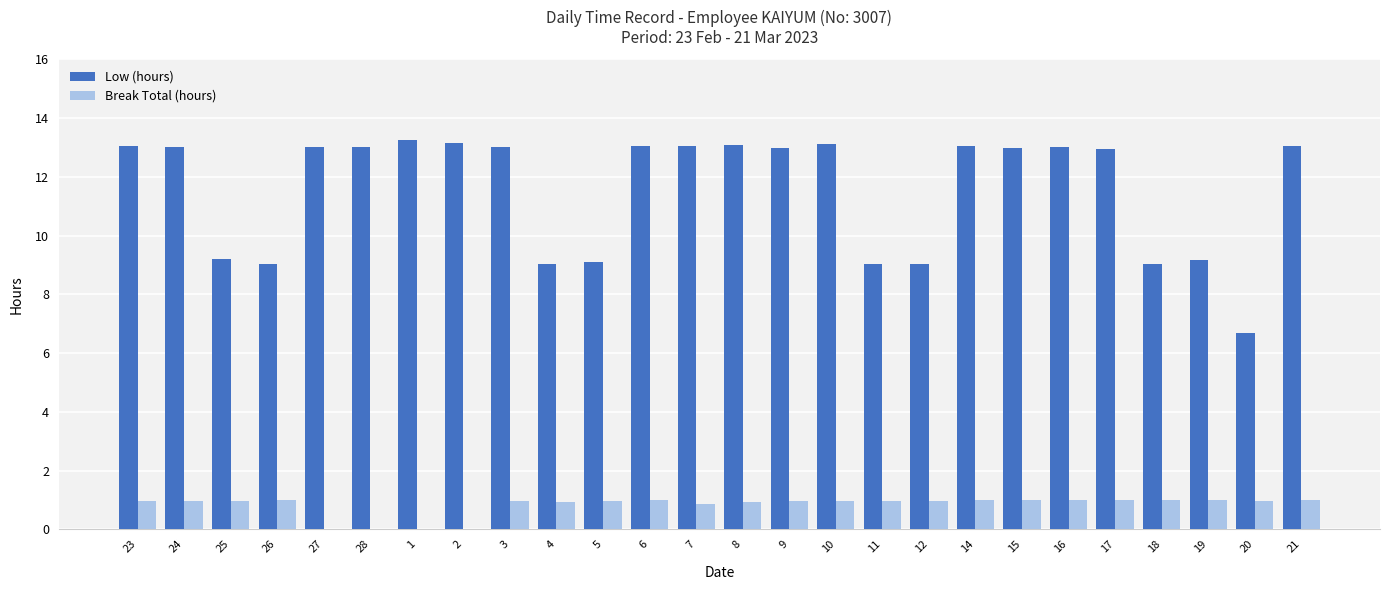

Which series has the largest total across all categories?

Low (hours)